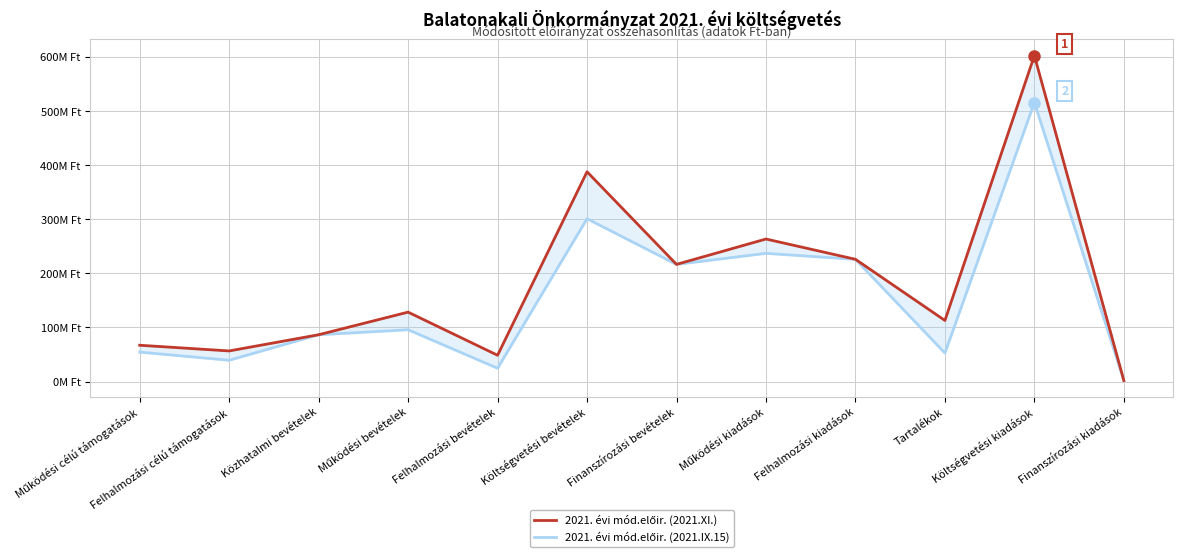

What is the difference between the maximum and minimum values in the 2021. évi mód.előir. (2021.XI.) series?

600172532